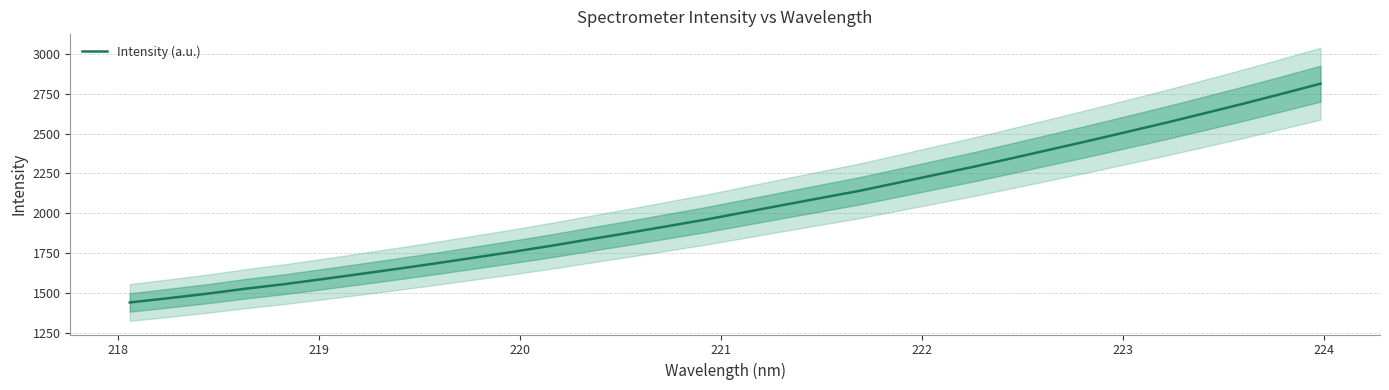

What is the minimum value for Intensity (a.u.)?

1441.4